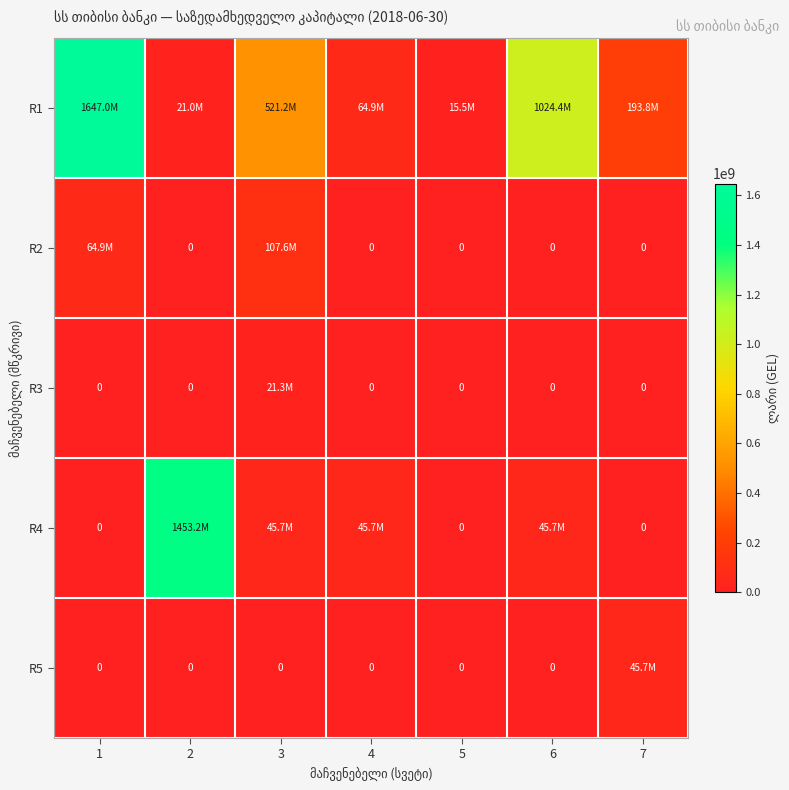

Which series changed the most between 3 and 5?

R1